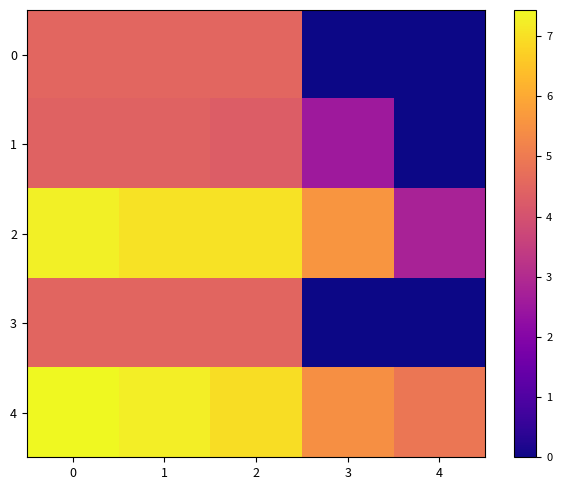

Reading right to left, transcribe all the data shown in this chart.

0: 4=0.0	3=0.0	2=4.5	1=4.5	0=4.5
1: 4=0.0	3=2.5	2=4.3	1=4.4	0=4.4
2: 4=2.8	3=5.6	2=7.0	1=7.0	0=7.3
3: 4=0.0	3=0.0	2=4.5	1=4.5	0=4.5
4: 4=4.9	3=5.5	2=6.9	1=7.2	0=7.4